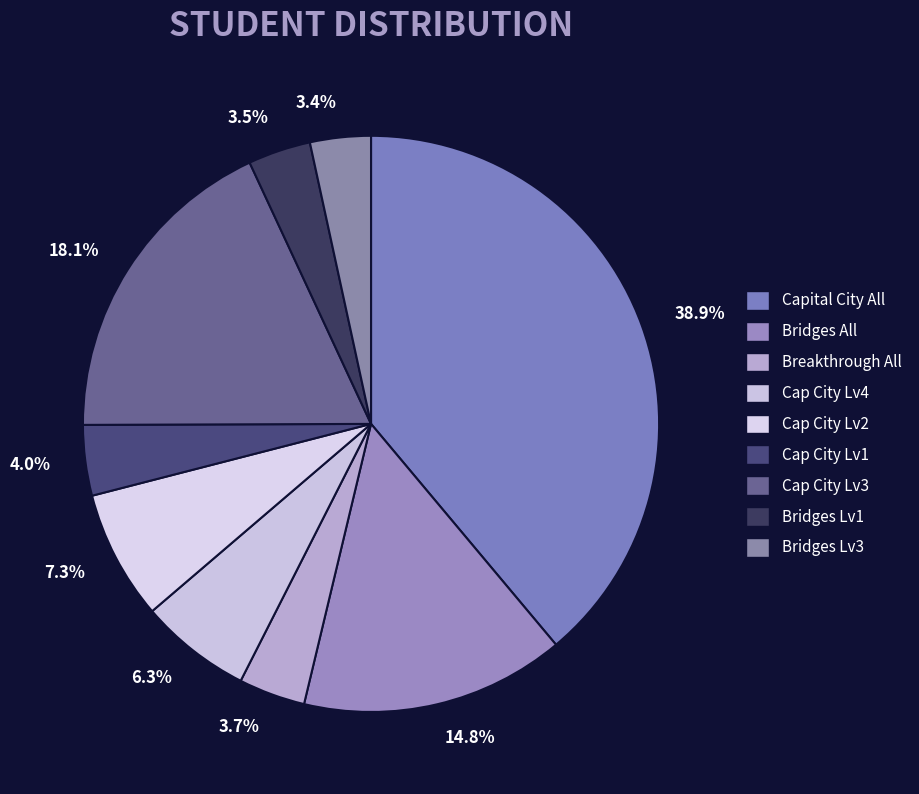

Approximately how many times larger is the value at 6.3% compared to 4.0%?

1.6